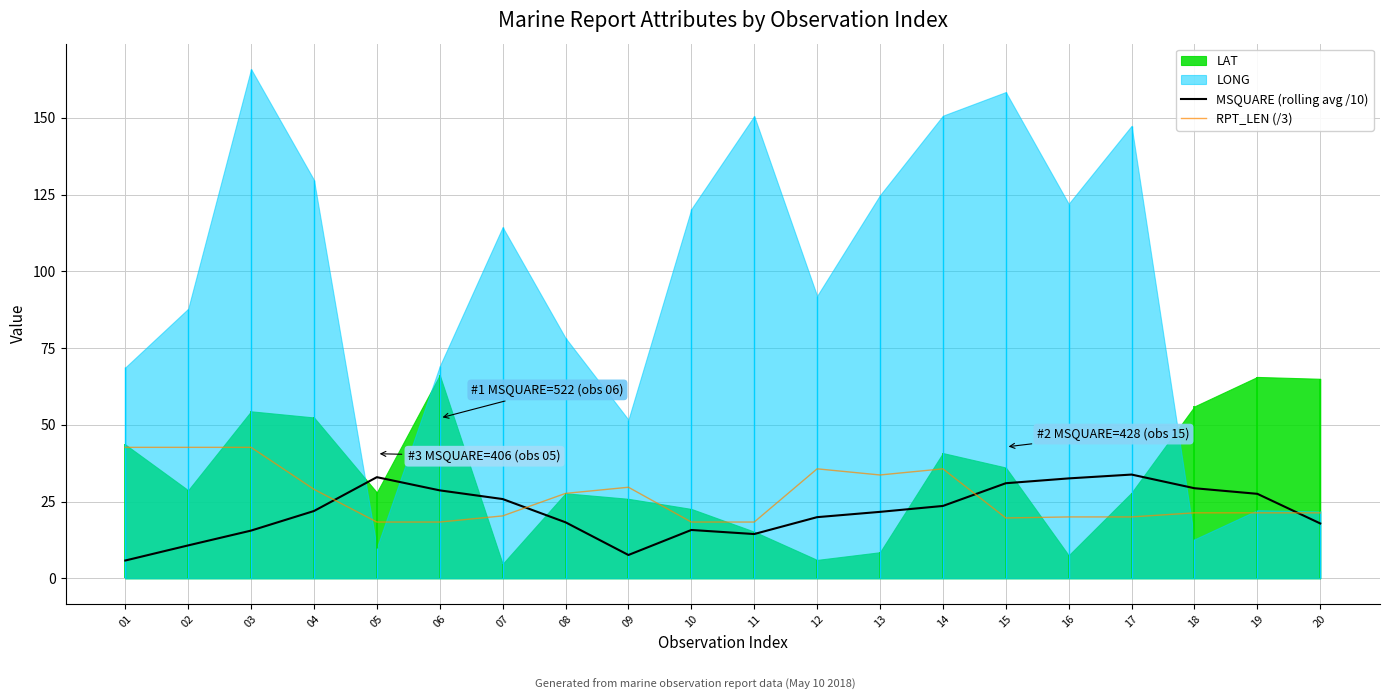

How many interior local valleys does the MSQUARE (rolling avg /10) series have?

2